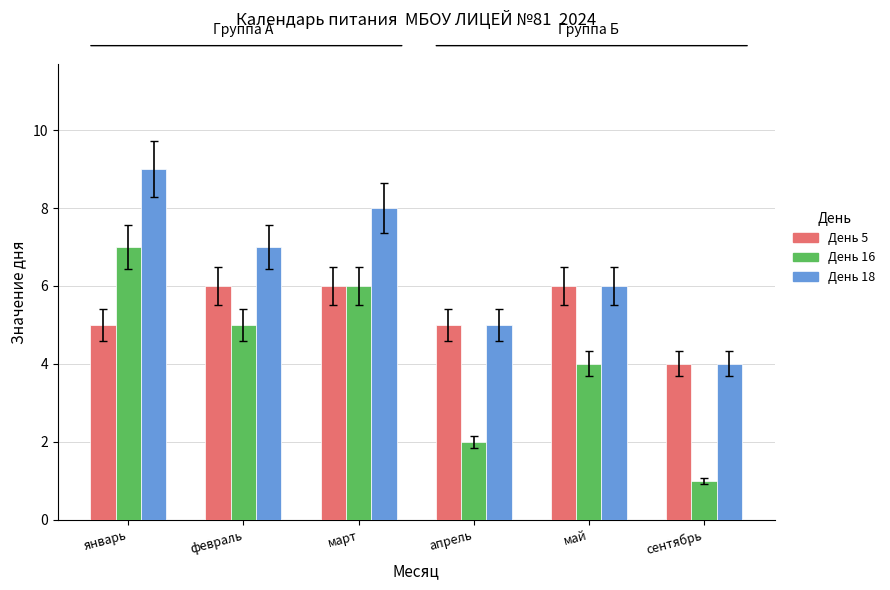

Rank the series by their maximum value, from lowest to highest.

День 5, День 16, День 18